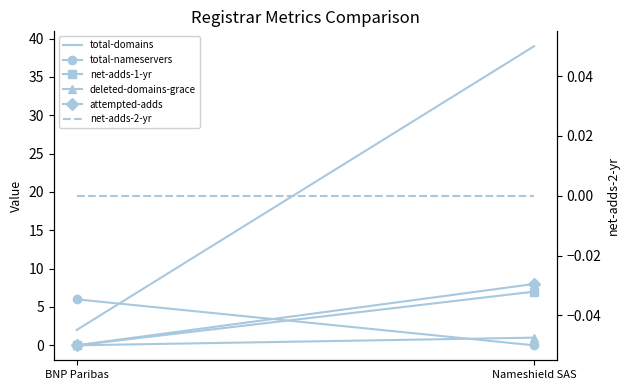

Does the chart have visible grid lines?

No